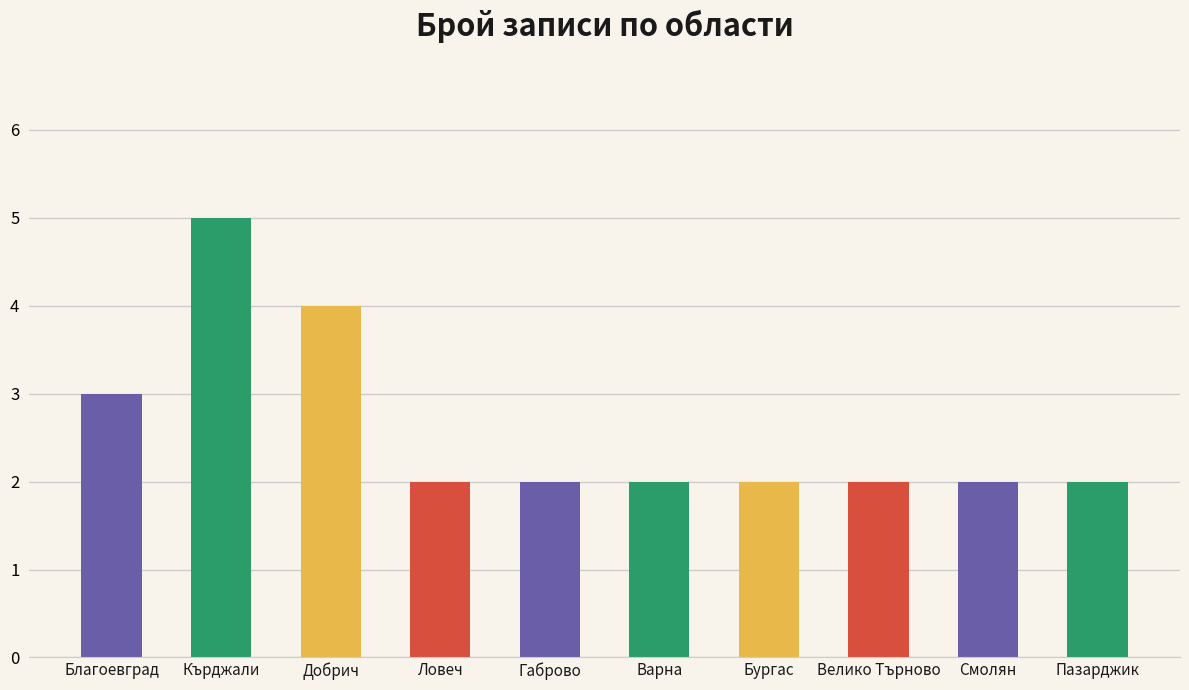

Count the number of categories in the chart.

10